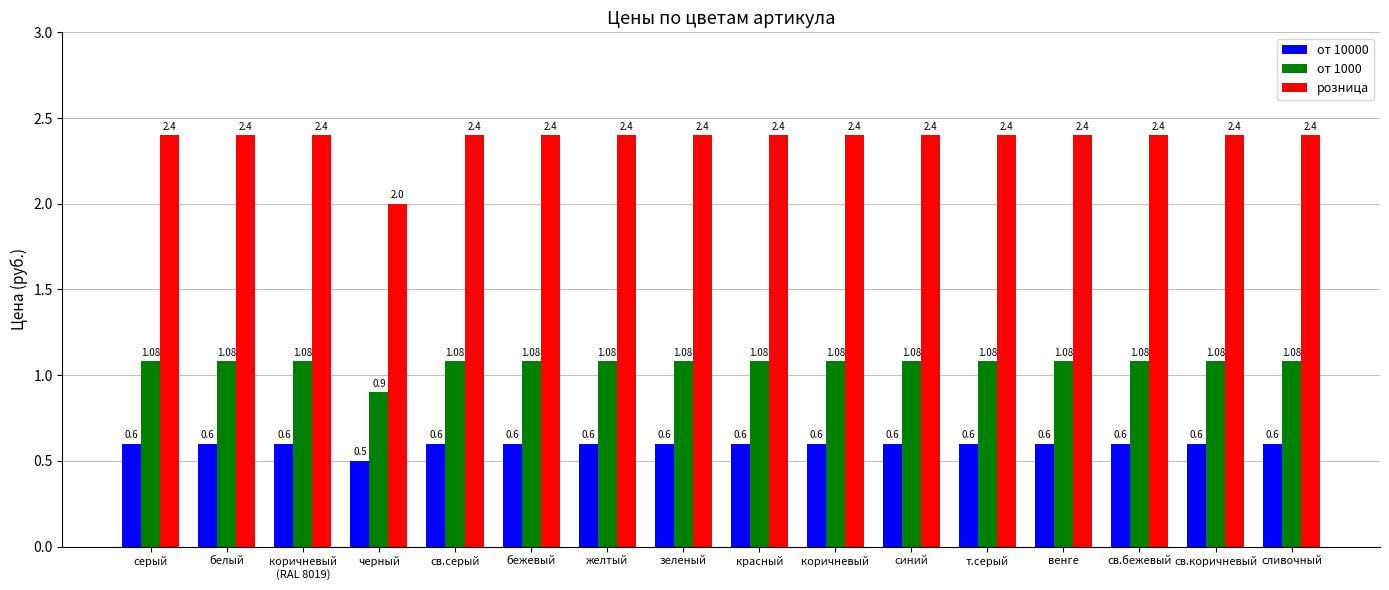

Where is от 10000 nearest to the value 0?

черный